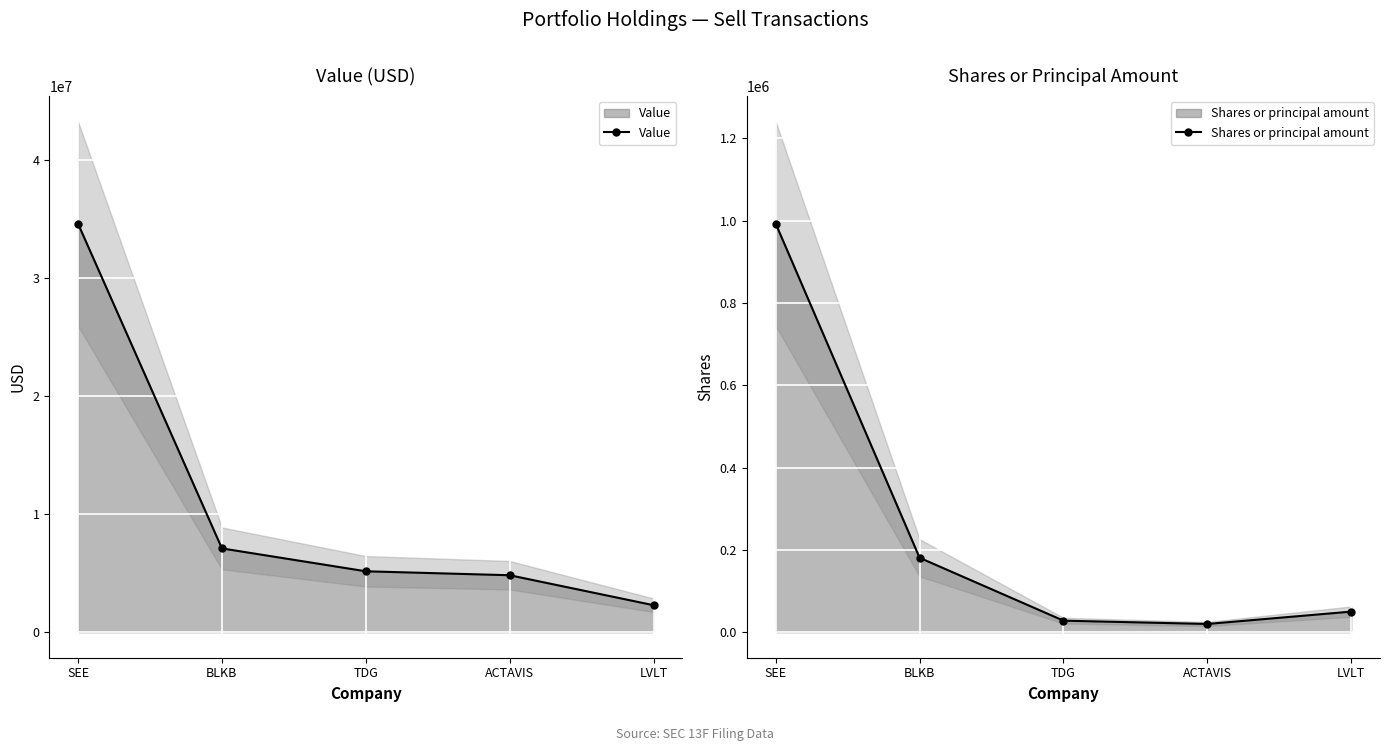

At which label is Value closest to 18447500?

BLKB